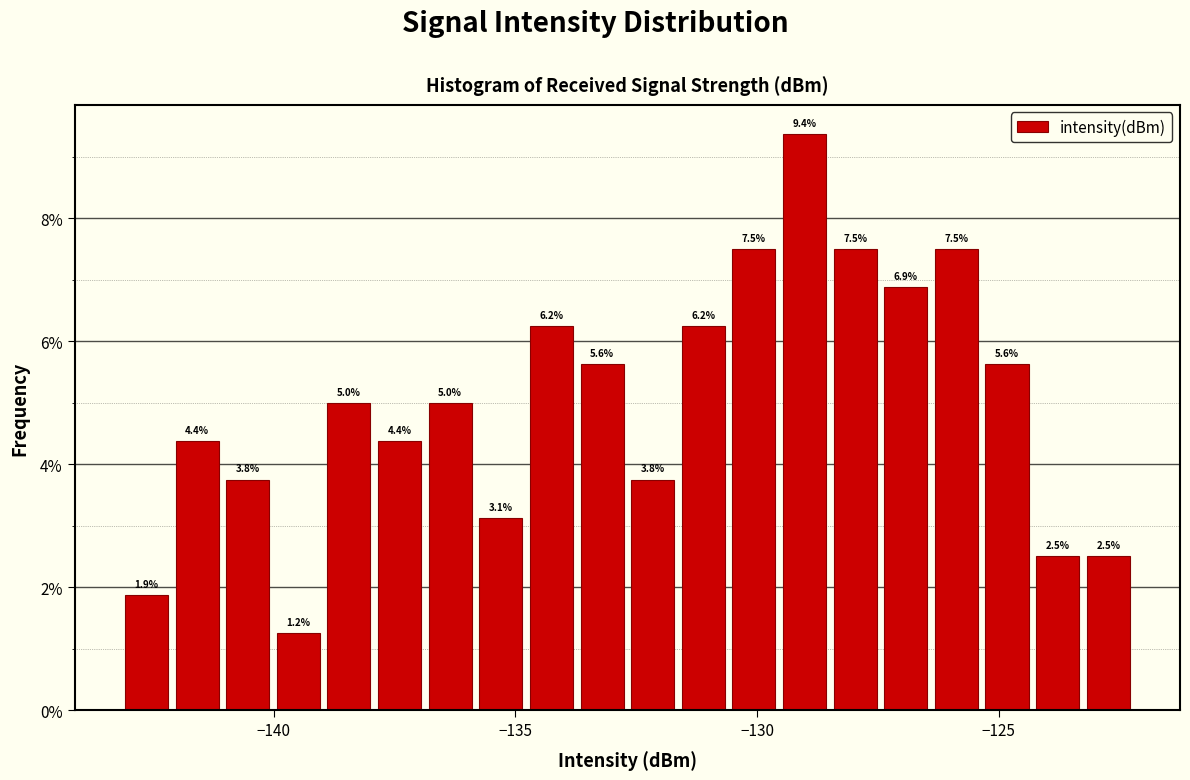

Read against the x-axis, roughly where is the centre of the tallest bar?

-129.0